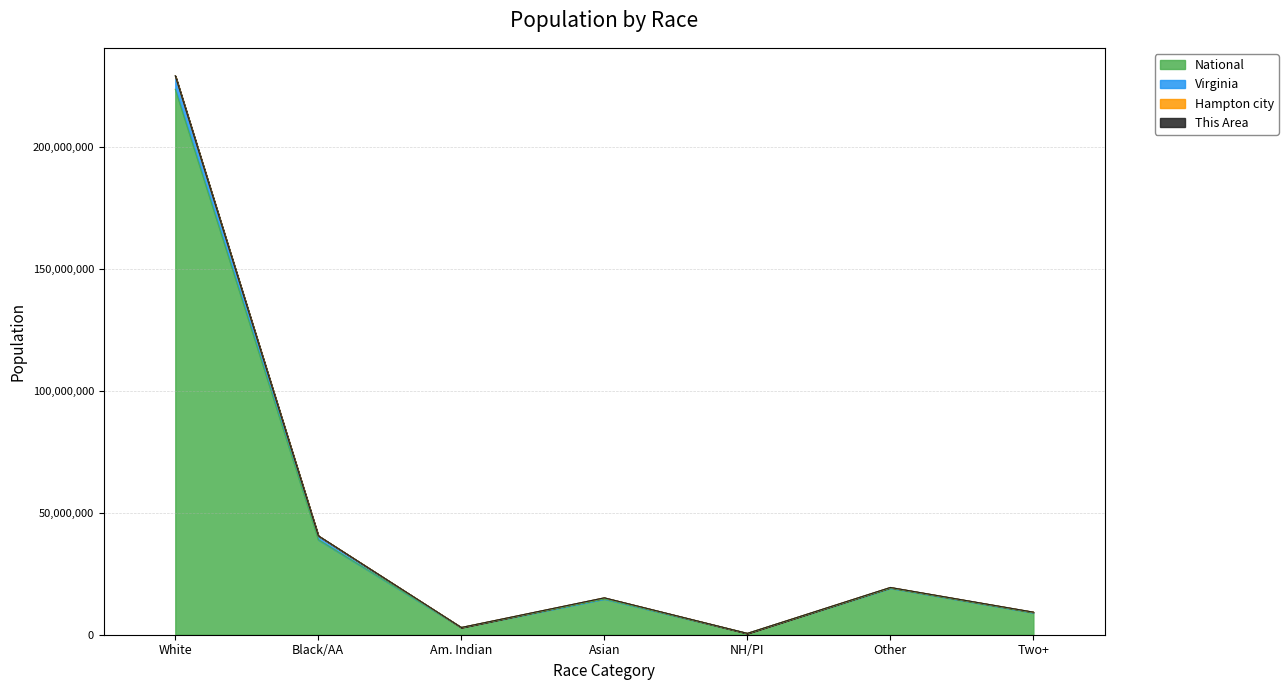

How many values in the This Area series are below 15117140?

3